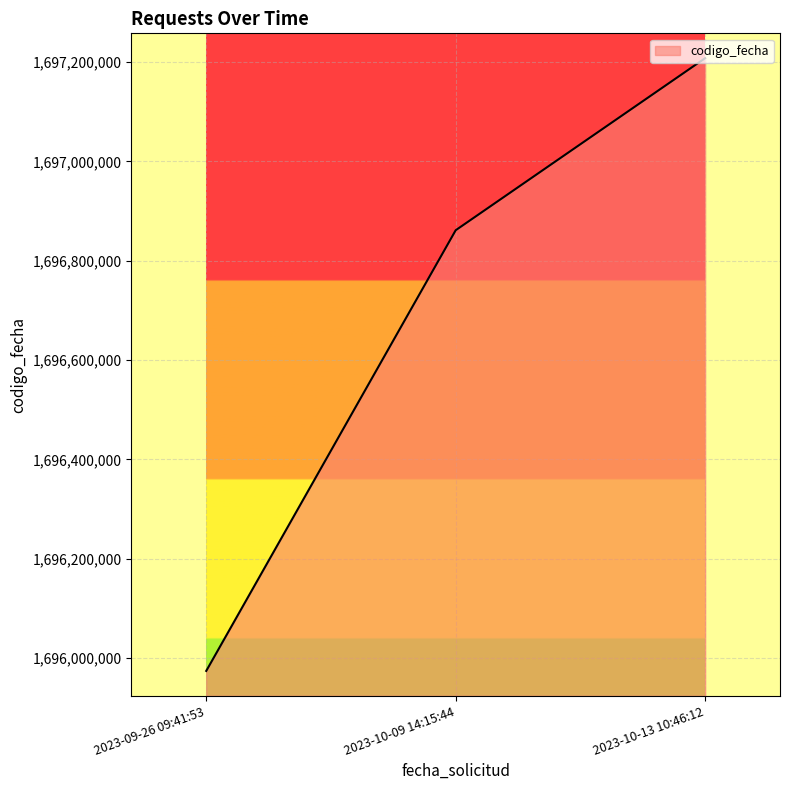

The chart shows a value of 1100756640 at 2023-10-09 14:15:44. True or false?

False